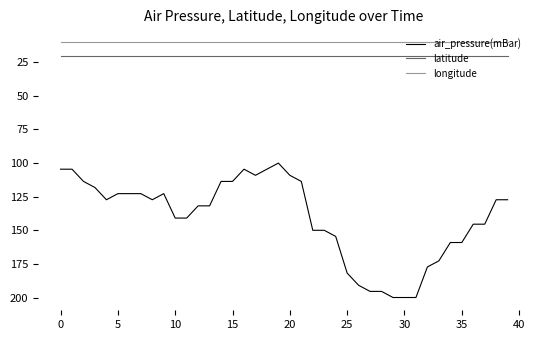

How many lines are shown in the chart?

3